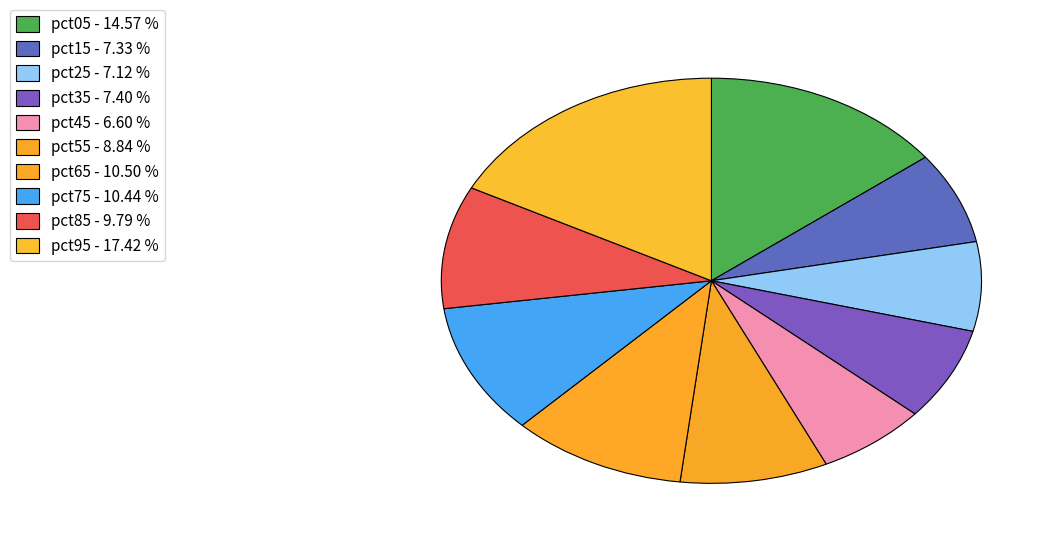

How many segments does this pie chart have?

10